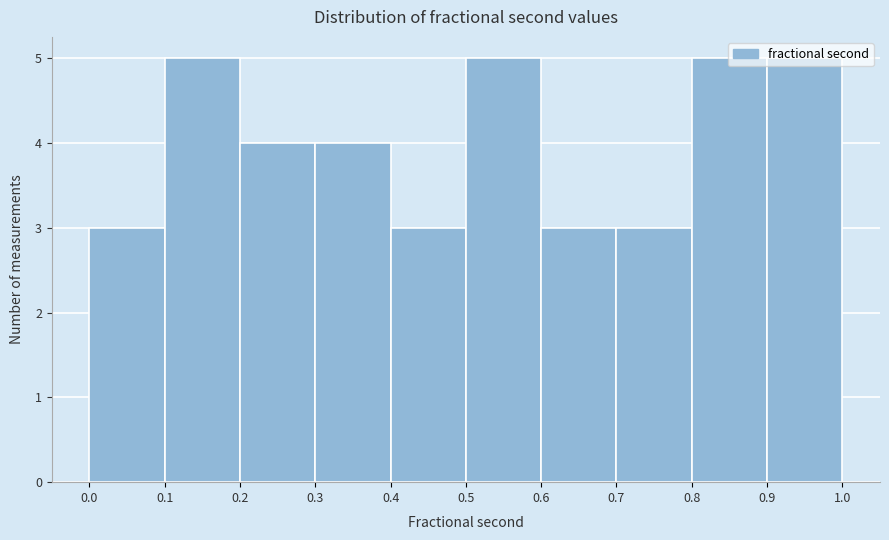

How tall is the bar that spans 0.9 to 1.0 on the x-axis? The values are not printed on the chart, so give them approximately, as read against the axis.

5